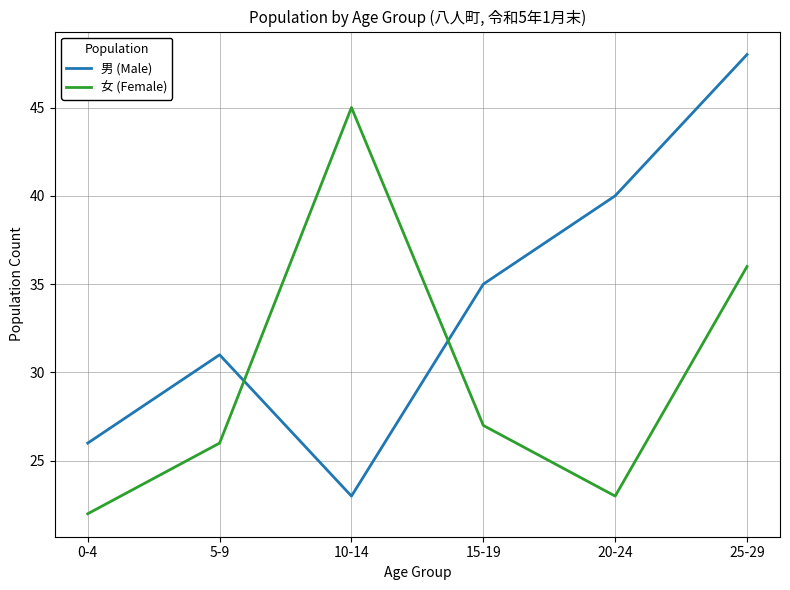

Read the 男 (Male) value at 20-24.

40